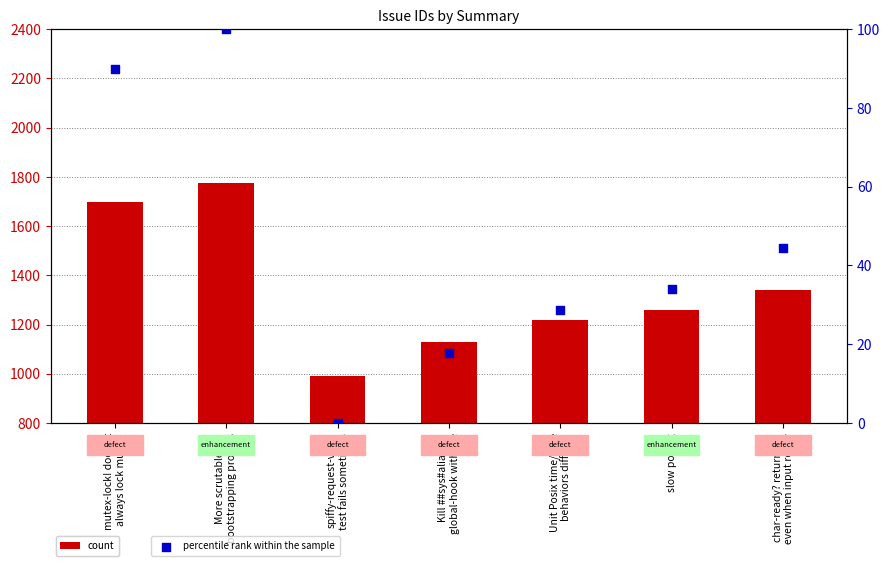

At how many categories does at least one series exceed 1284?

3